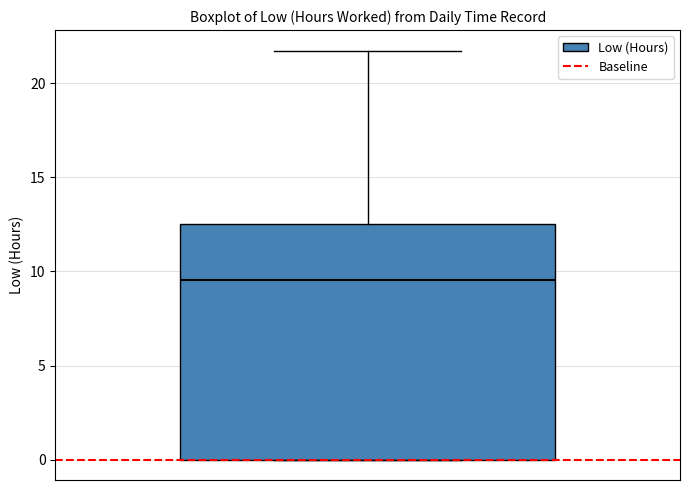

Read this box plot against the y-axis: the position of the median line, the range covered by the box, and the ends of both whiskers. The values are not printed on the chart, so give them approximately, as read against the axis.

median 9.5, box 0.0 to 12.5, whiskers 0.0 to 22.0